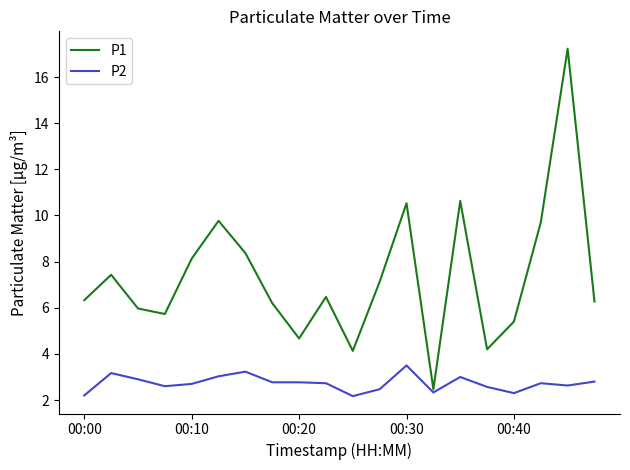

What is the maximum value shown in the chart?

17.2